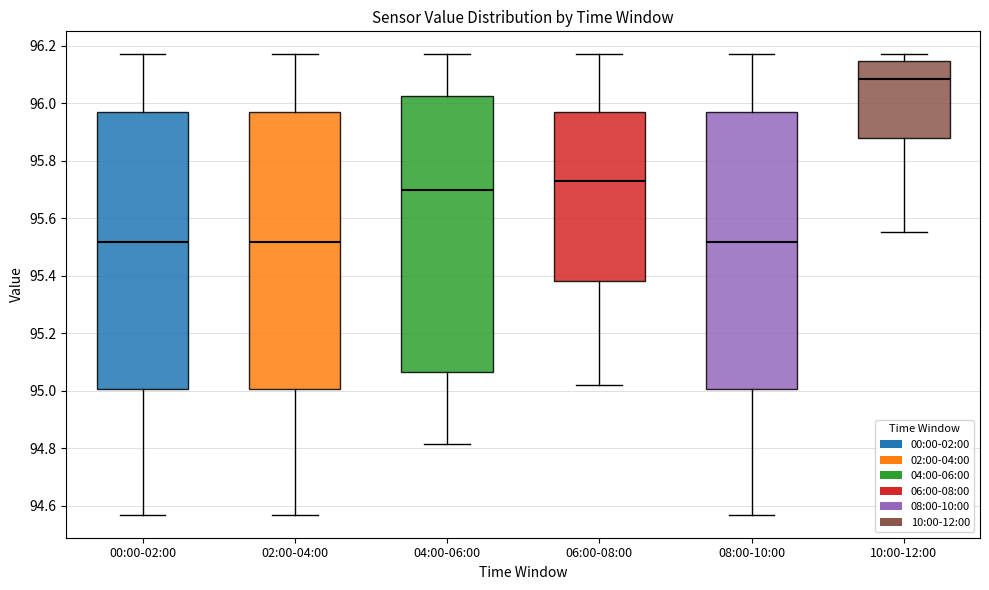

Reading left to right, transcribe this box plot: for each box, give where its median line is, the range the box spans, and where its two whiskers end, as read against the y-axis. The values are not printed on the chart, so give them approximately, as read against the axis.

00:00-02:00: median 95.52, box 95.00 to 95.96, whiskers 94.56 to 96.18
02:00-04:00: median 95.52, box 95.00 to 95.96, whiskers 94.56 to 96.18
04:00-06:00: median 95.70, box 95.06 to 96.02, whiskers 94.82 to 96.18
06:00-08:00: median 95.72, box 95.38 to 95.96, whiskers 95.02 to 96.18
08:00-10:00: median 95.52, box 95.00 to 95.96, whiskers 94.56 to 96.18
10:00-12:00: median 96.08, box 95.88 to 96.14, whiskers 95.56 to 96.18